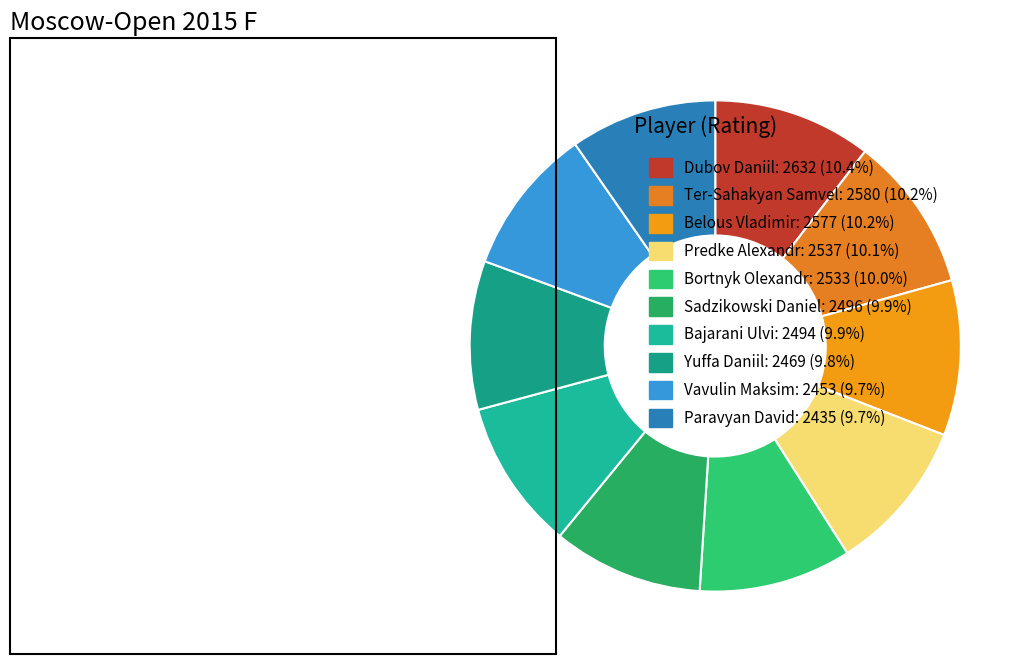

What percentage is the Bortnyk Olexandr slice, to the nearest percent?

10%